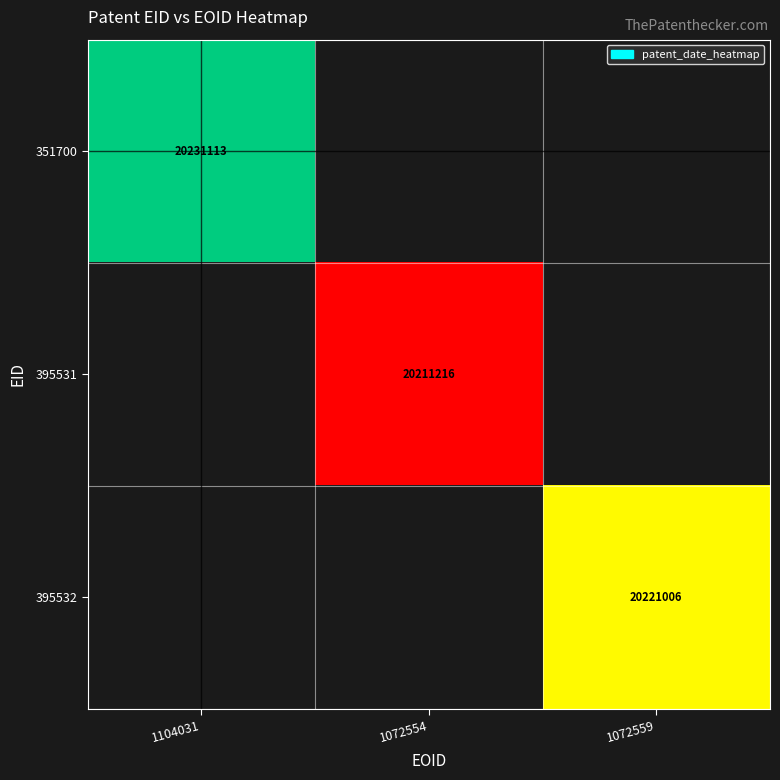

At how many categories does at least one series exceed 20222113?

1